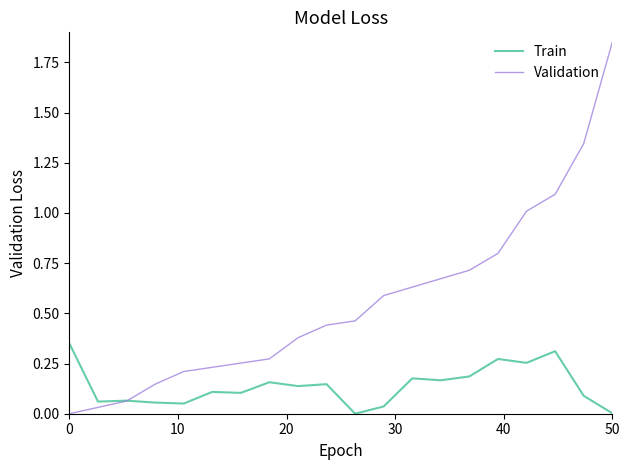

True or false: Validation has more than 0 points higher than both neighbors.

False